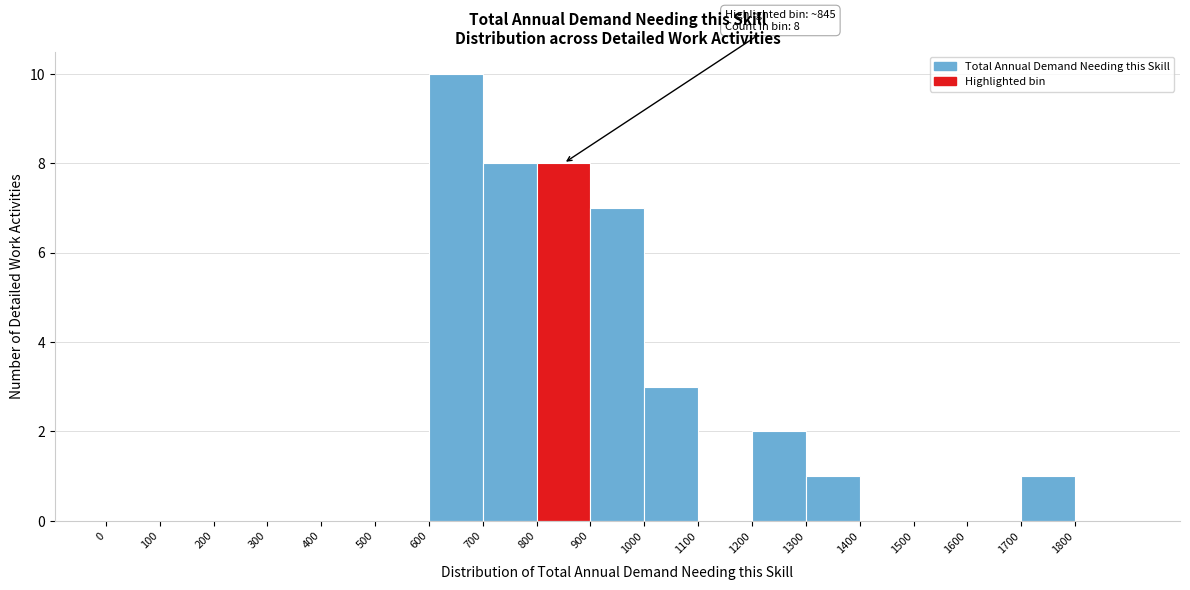

Over which range of the x-axis is the bar tallest?

600 to 700